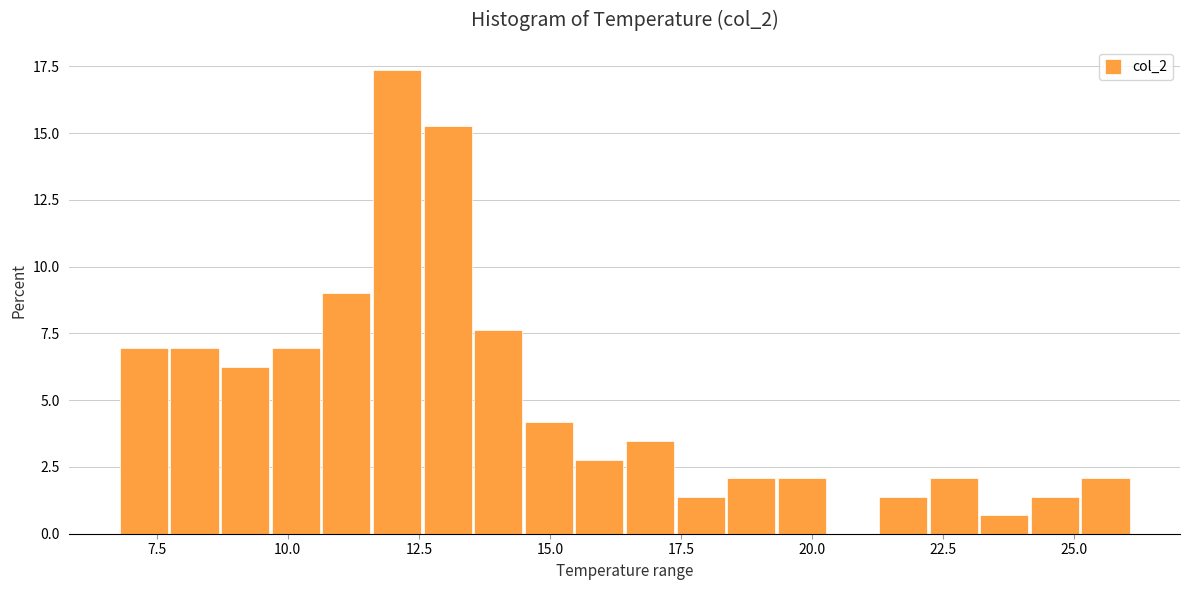

Around what value on the x-axis is the tallest bar? Give the approximate position of its centre, as read against the axis.

12.0